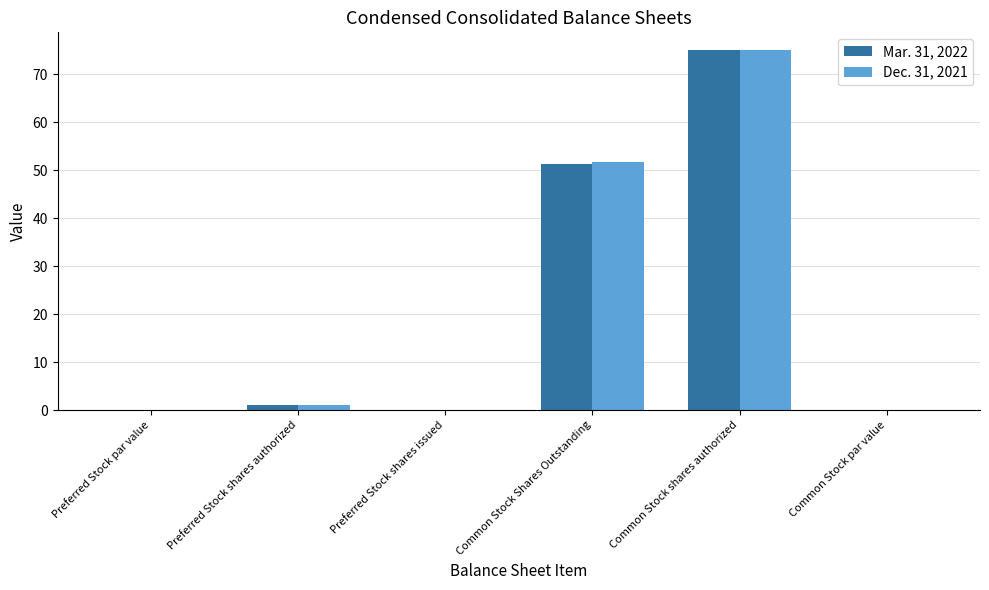

What is the sum of all Mar. 31, 2022 values?

127.3